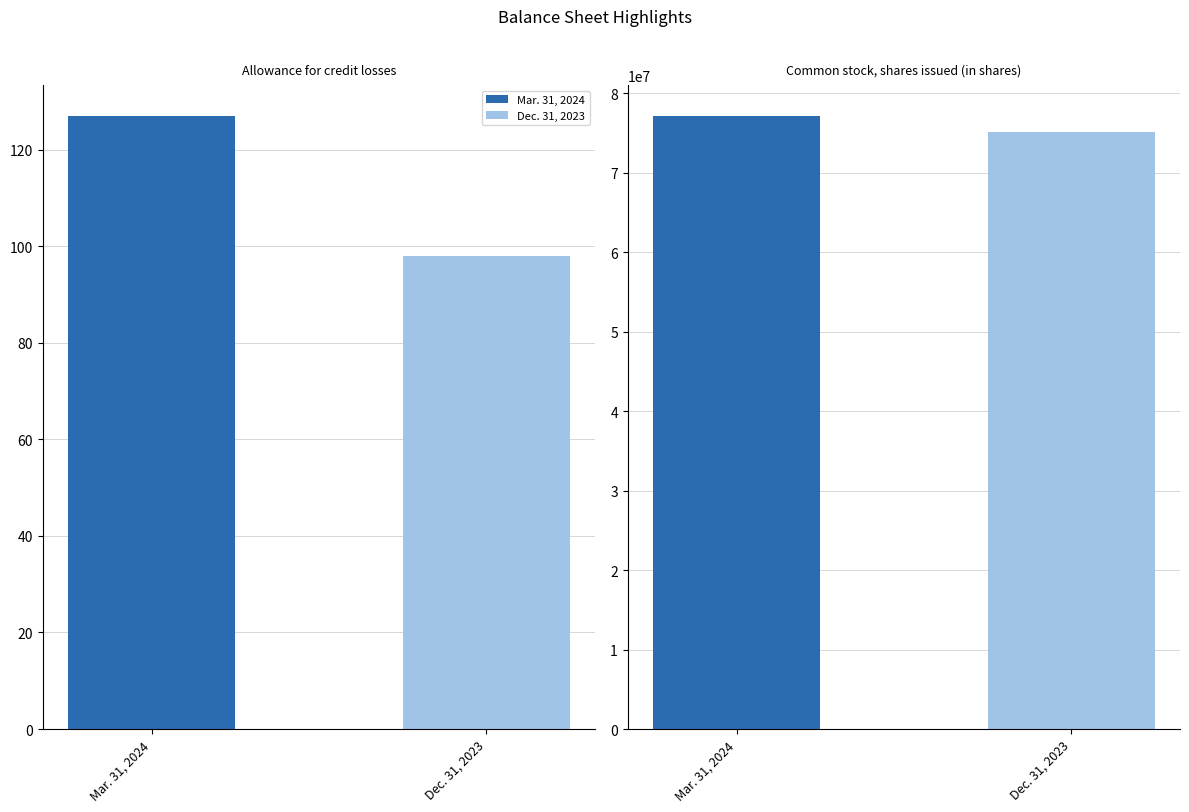

Between Allowance for credit losses and Common stock, shares issued (in shares), which is larger?

Common stock, shares issued (in shares)